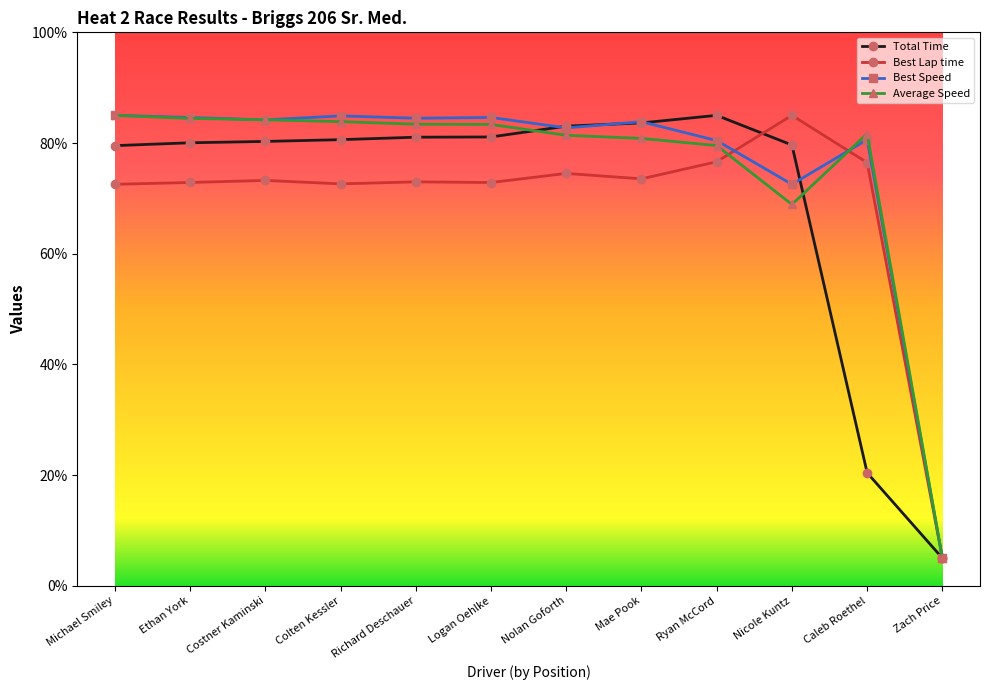

What is the sum of all Best Lap time values?

828.2